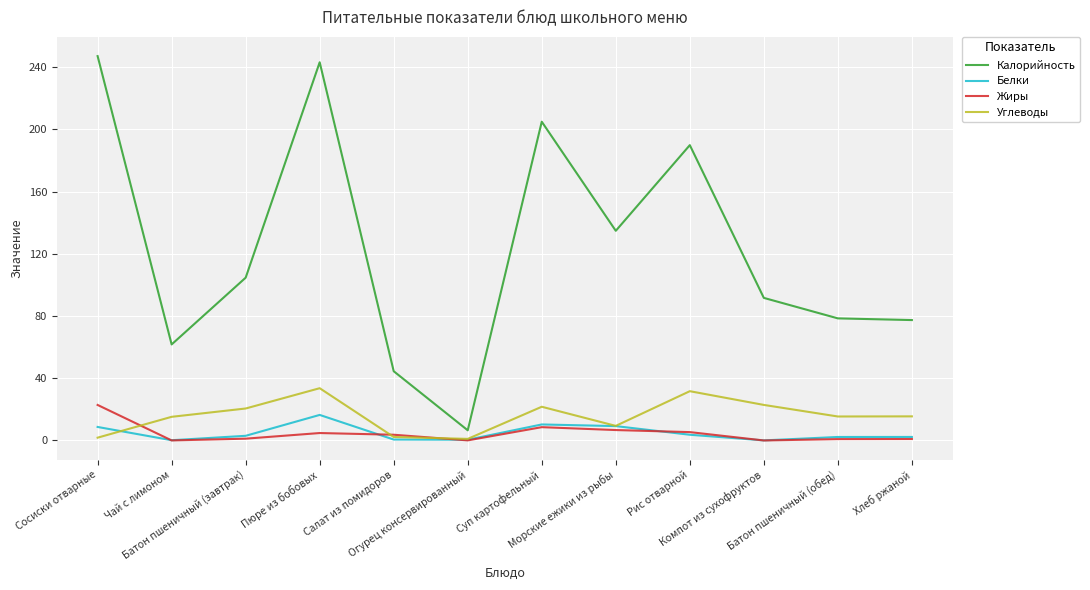

Read the Белки value at Морские ежики из рыбы.

9.2